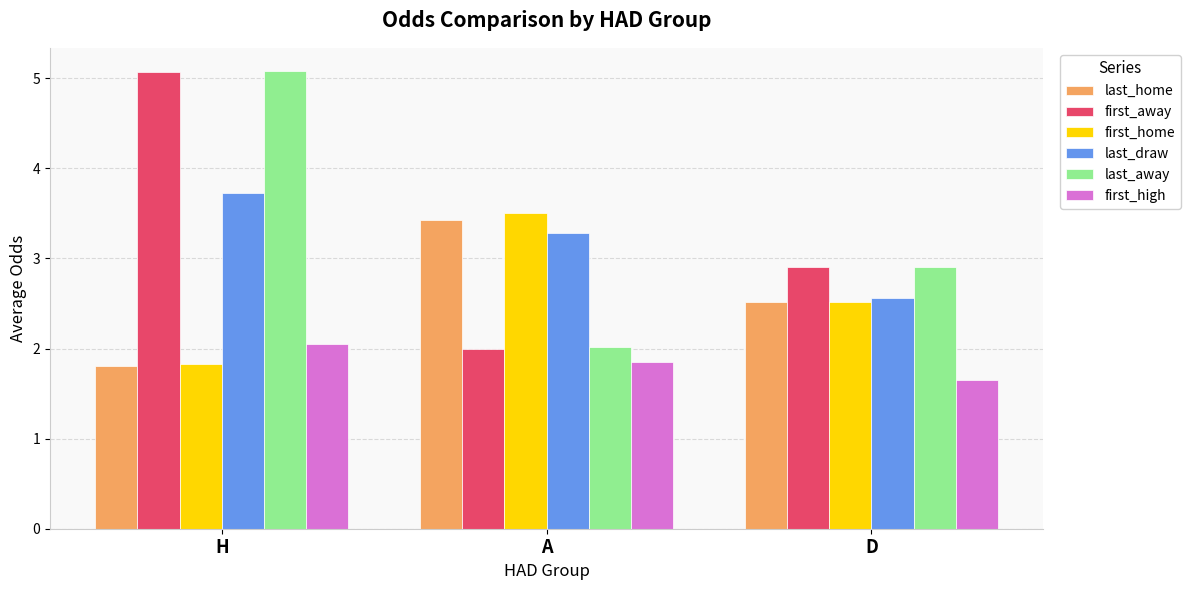

Where is first_high nearest to the value 1?

D